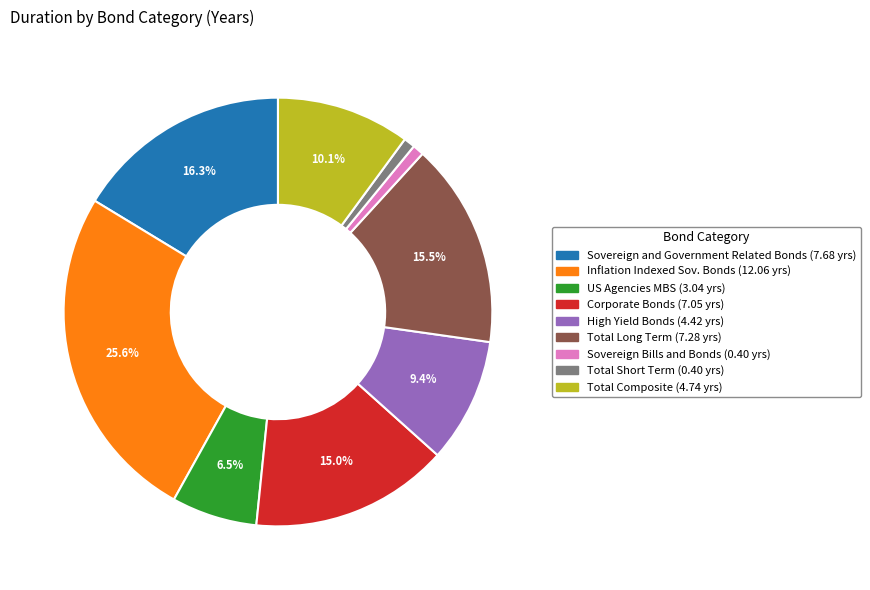

Does any single category account for the majority?

No